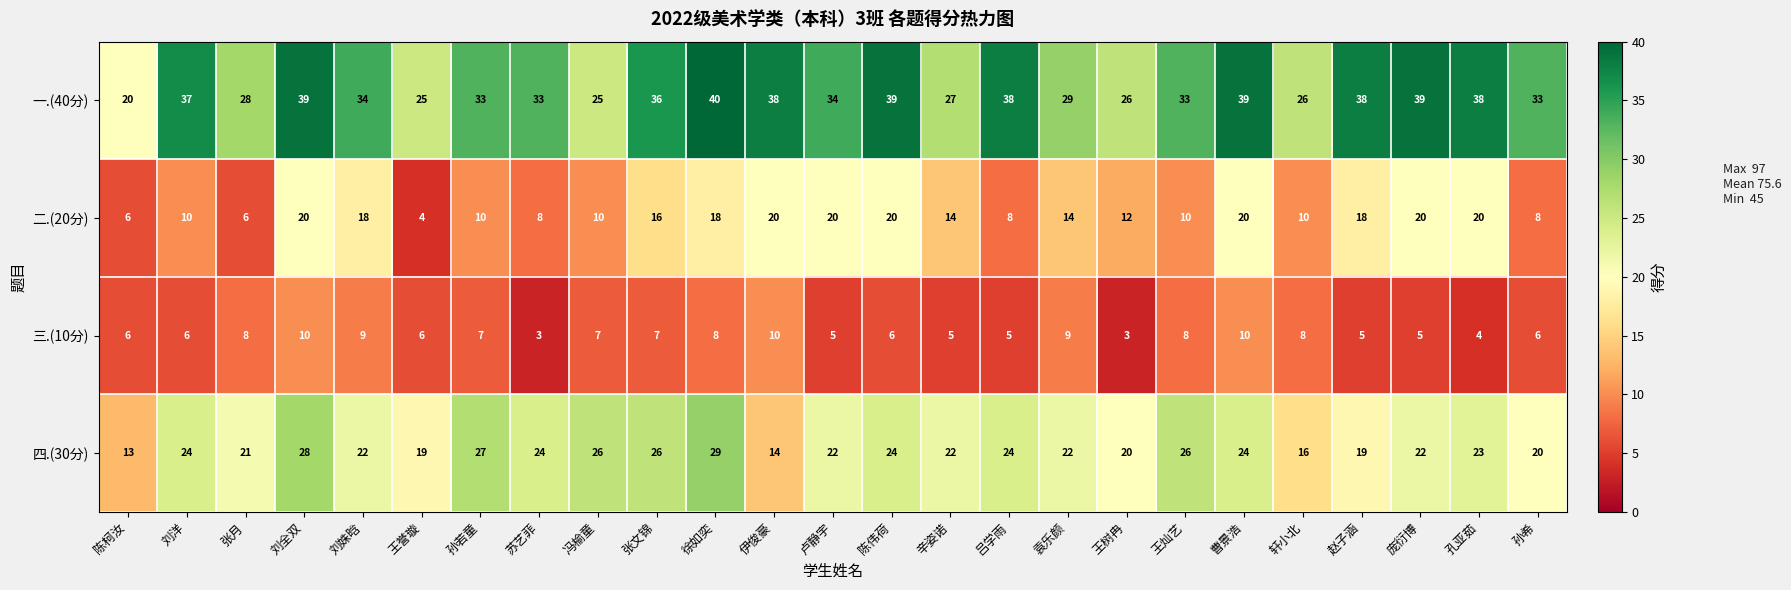

What is the difference between the maximum and minimum values in the 二.(20分) series?

16